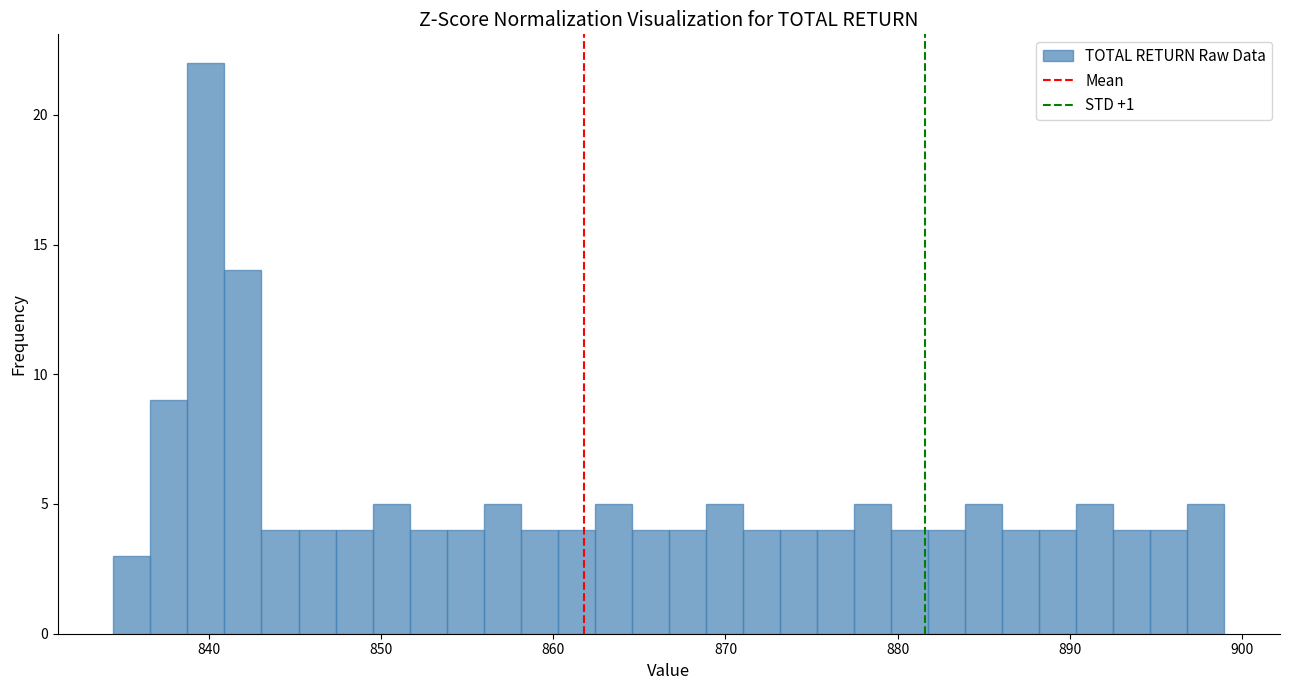

Read against the x-axis, roughly where is the centre of the tallest bar?

840